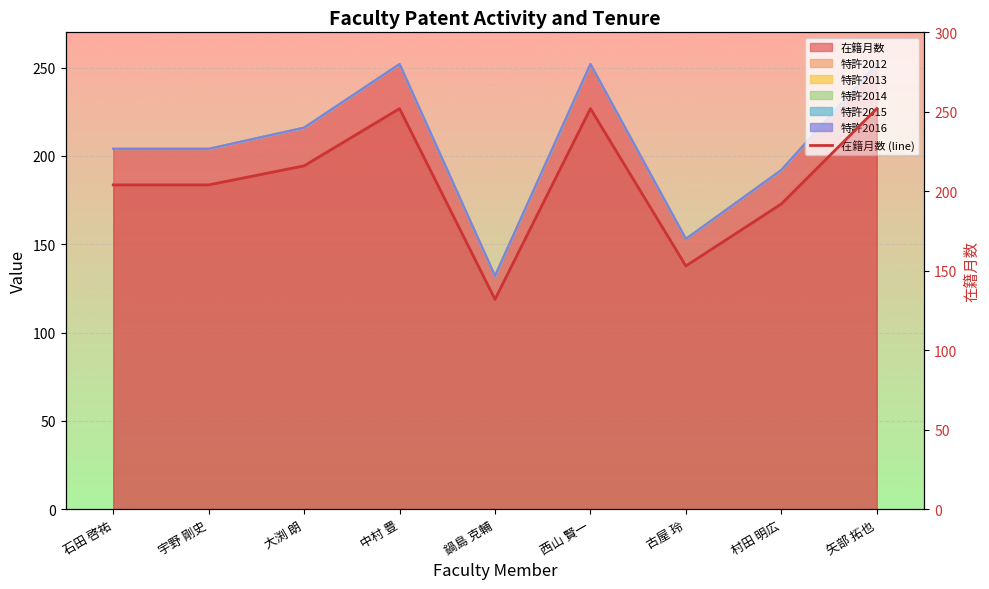

What is the change in value from 石田 啓祐 to 大渕 朗?

+12